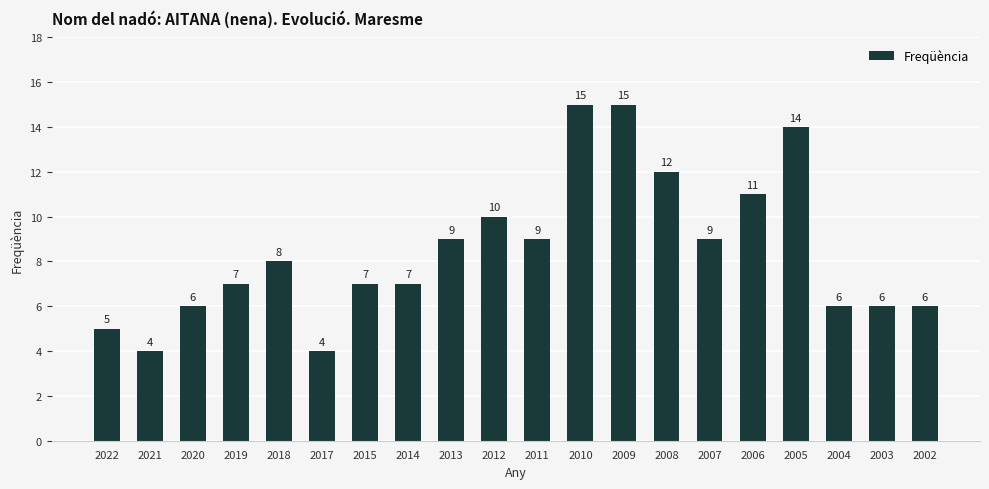

What is the difference between the second highest and minimum values?

11